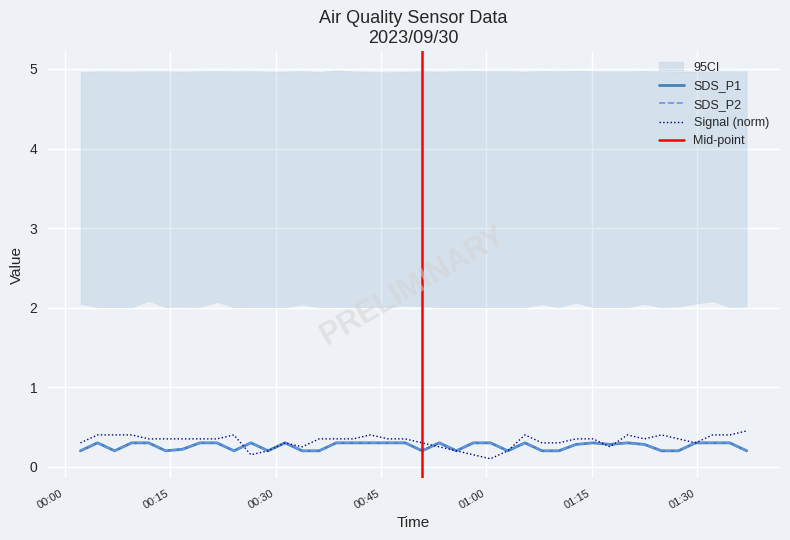

Between which two adjacent categories do Signal and SDS_P2 first intersect?

2023/09/30 00:24:04 and 2023/09/30 00:26:29